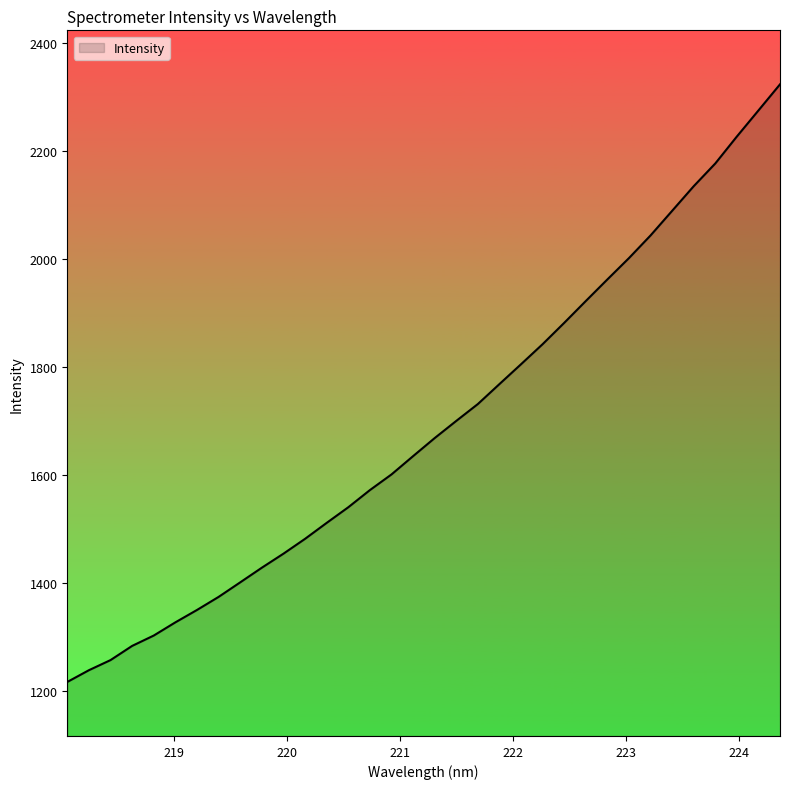

What is the greatest value displayed?

2322.8